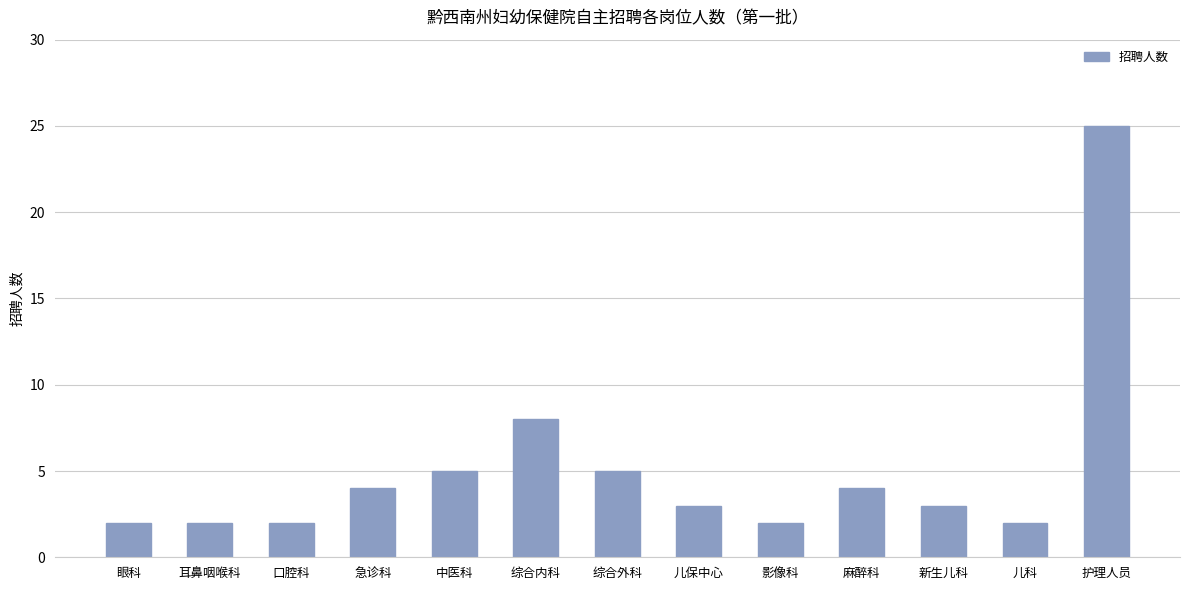

Where is the data nearest to the value 13?

综合内科